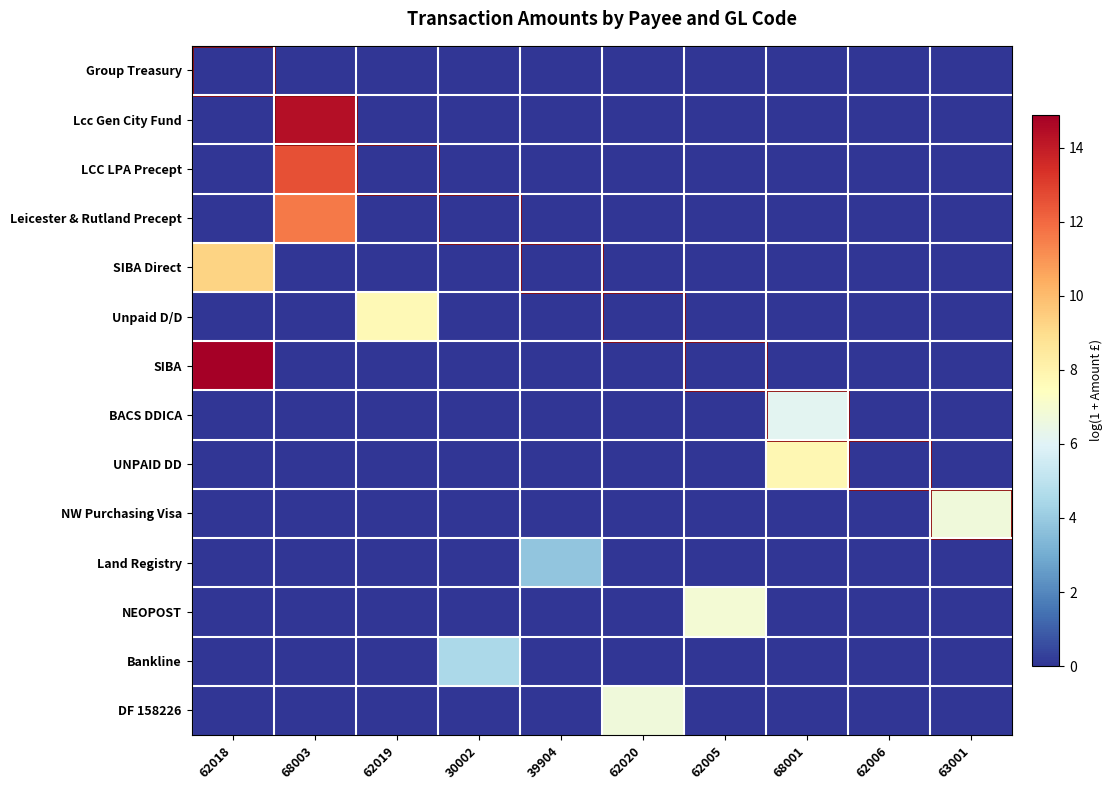

Which has a higher value, 62018 or 62005?

62018